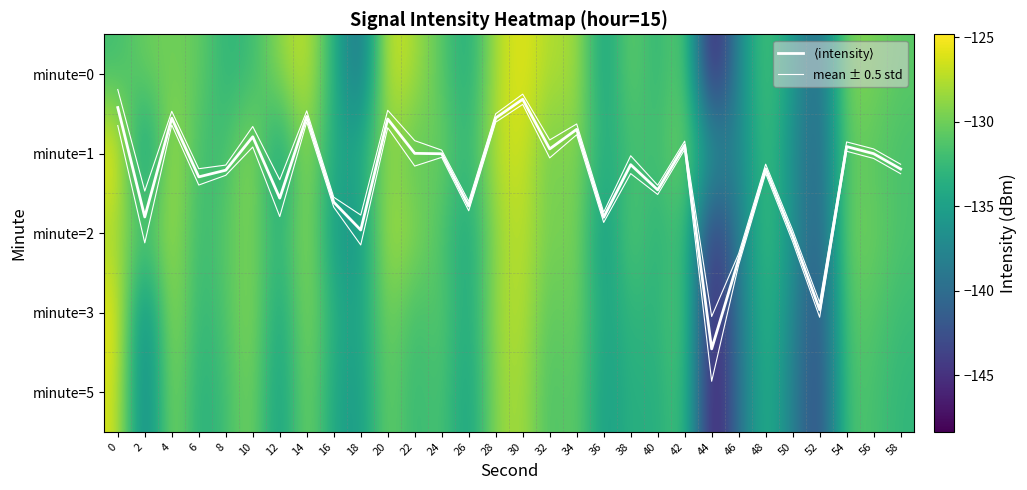

The value of $\langle$intensity$\rangle$ at 46 is 2.3. True or false?

True